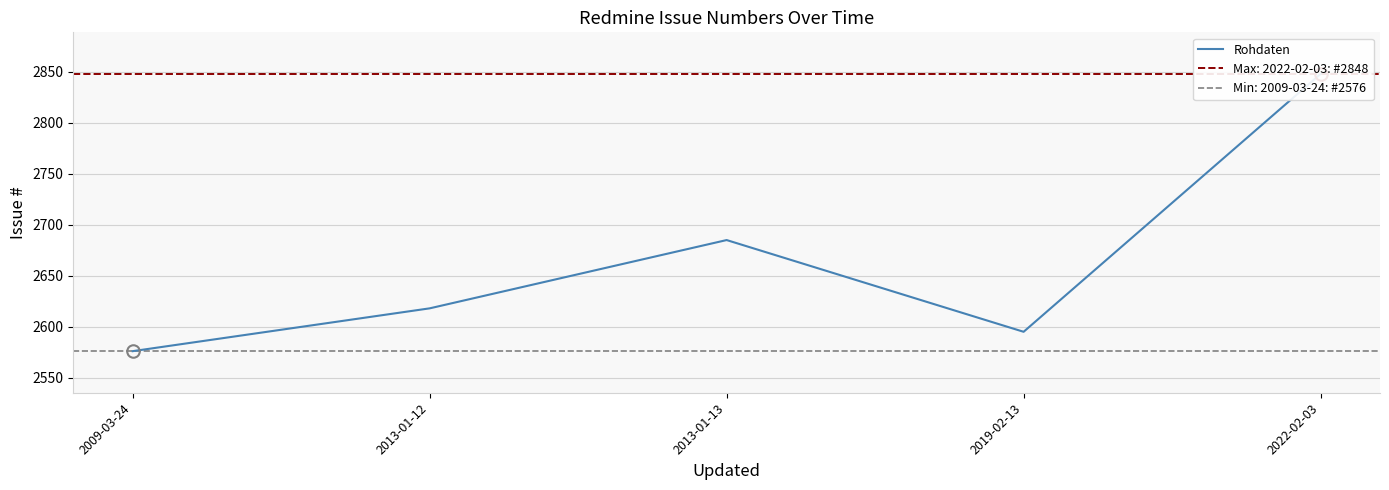

List the labels in order of value, largest first.

2022-02-03, 2013-01-13, 2013-01-12, 2019-02-13, 2009-03-24